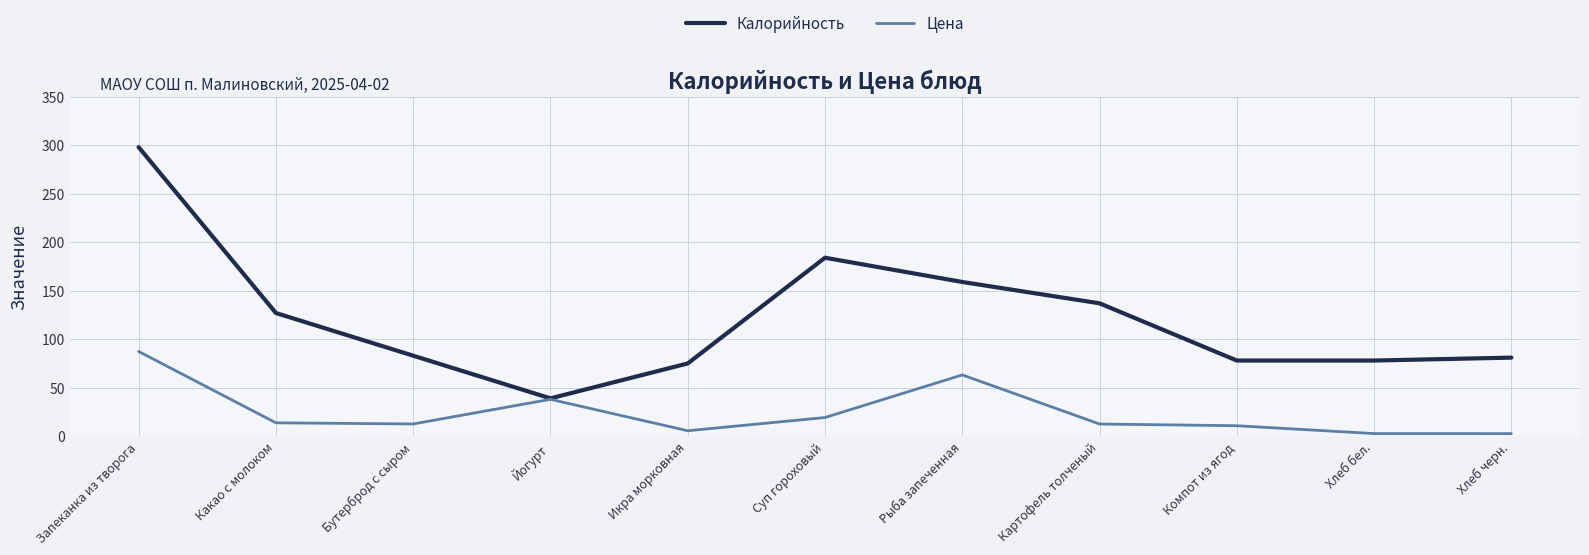

The value of Цена at Хлеб черн. is 2.6. True or false?

True